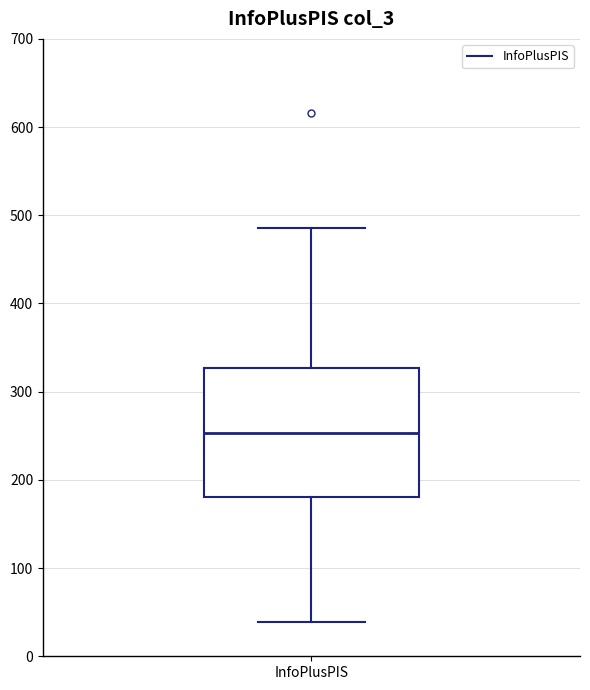

Where does the median line of the box for InfoPlusPIS sit on the y-axis? The values are not printed on the chart, so give them approximately, as read against the axis.

250